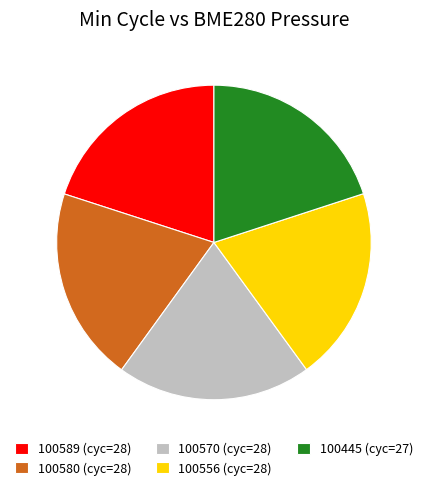

What is the ratio of the value at 100445 (cyc=27) to the value at 100580 (cyc=28)?

1.0